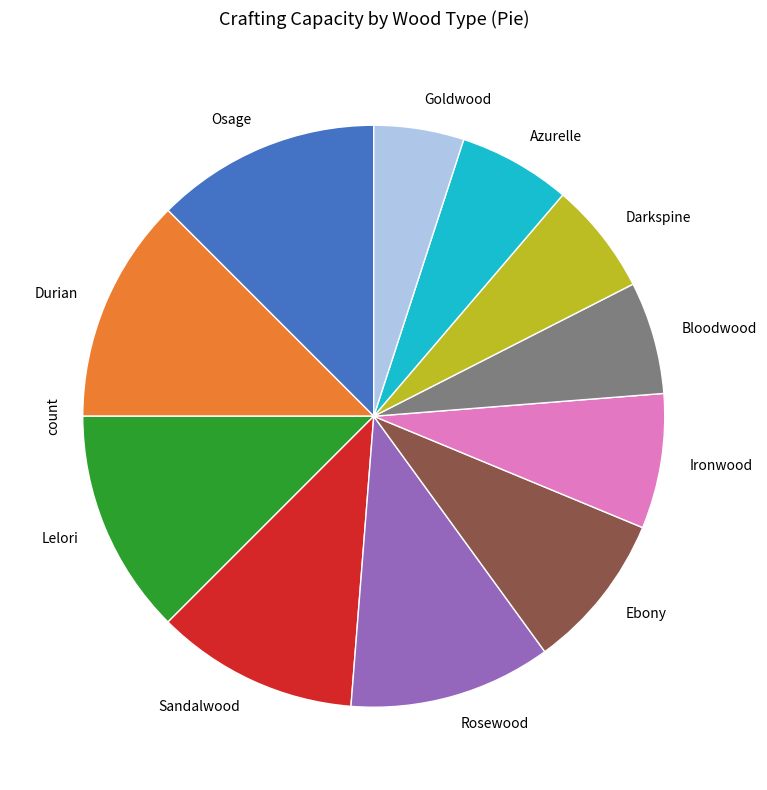

What is the ratio of the value at Durian to the value at Goldwood?

2.5